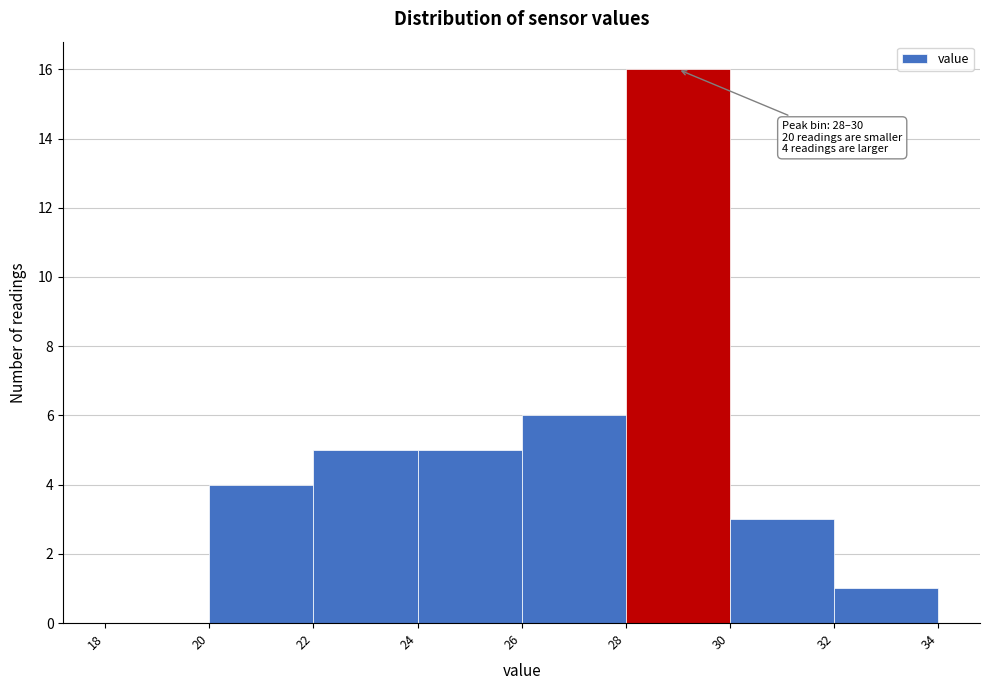

Over which range of the x-axis is the bar tallest?

28 to 30